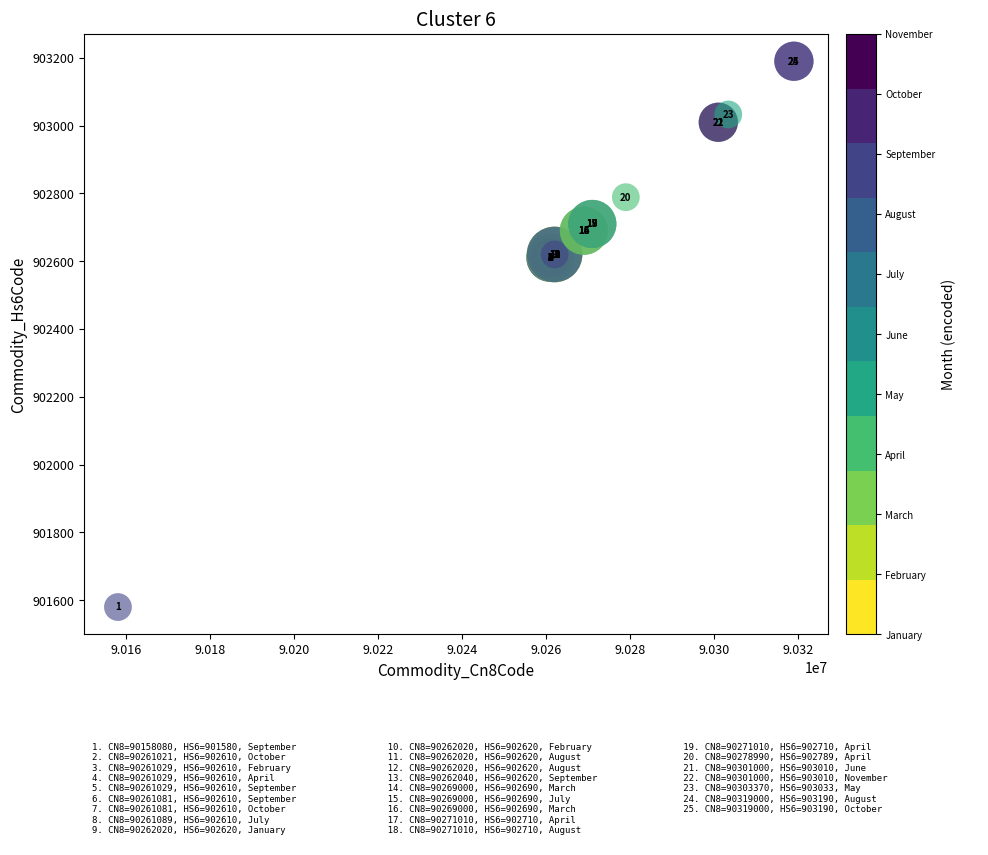

What Y value in the scatter plot is closest to 902385?

902610